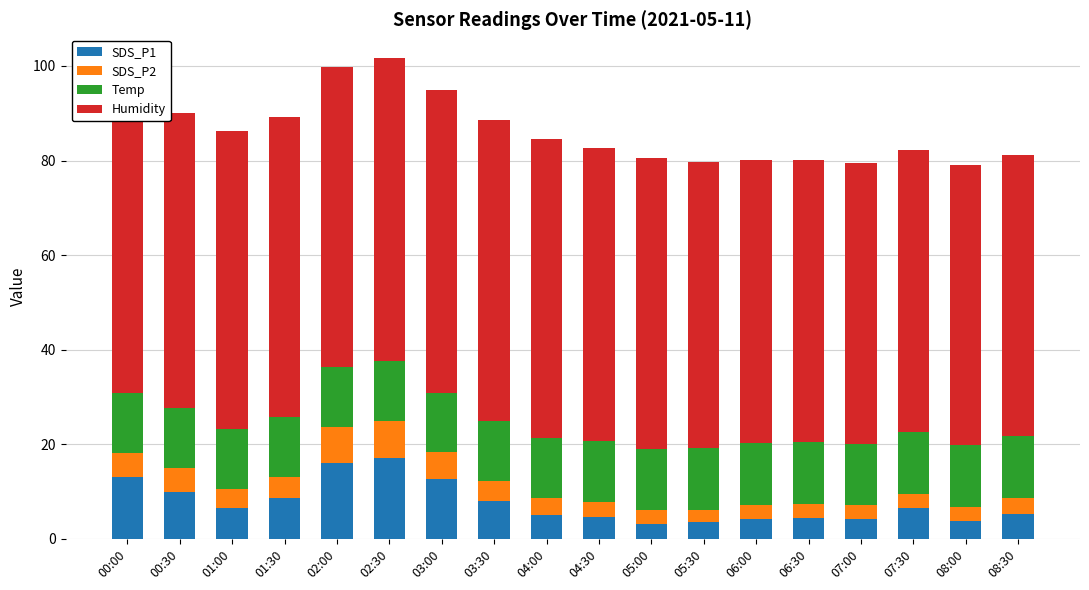

What is the total value across all series at 08:00?

79.2